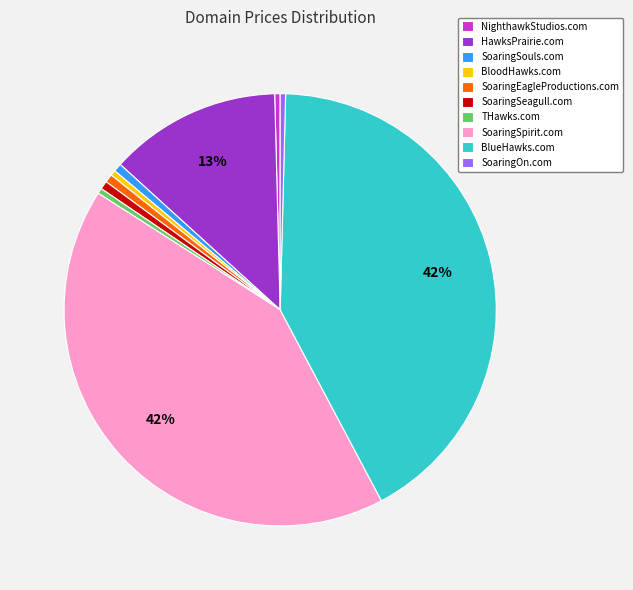

True or false: SoaringSpirit.com accounts for 29% of the total.

False